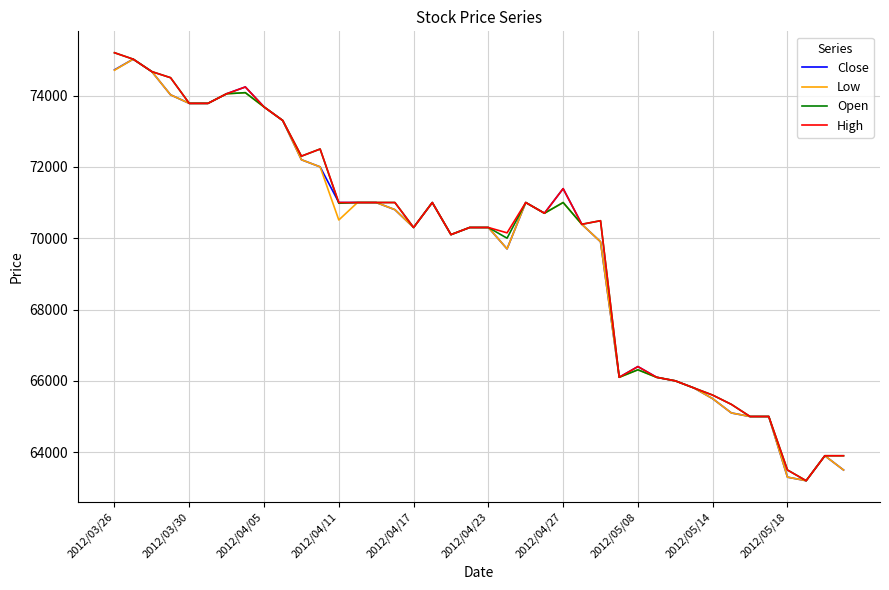

What is the maximum value for Low?

75020